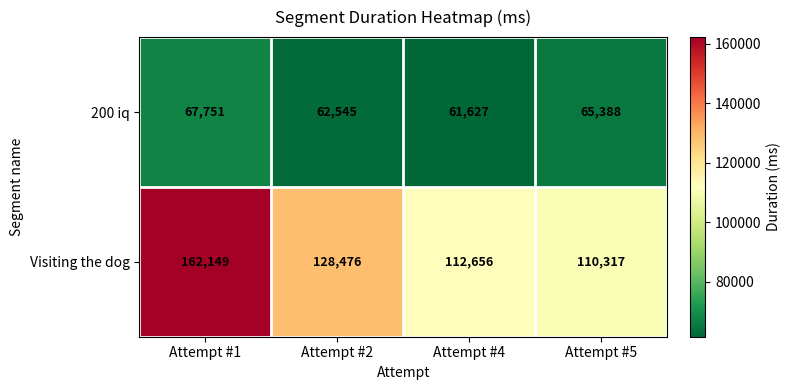

What is the sum of all 200 iq values?

257311